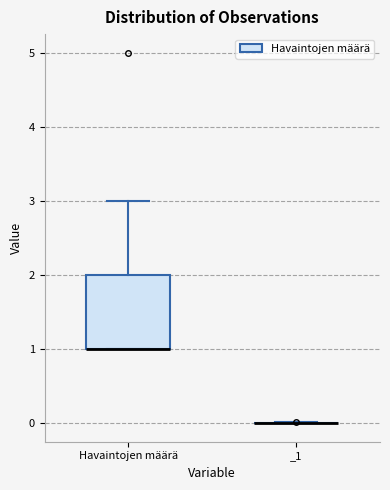

Comparing the boxes themselves (not the whiskers), which one is the tallest?

Havaintojen määrä